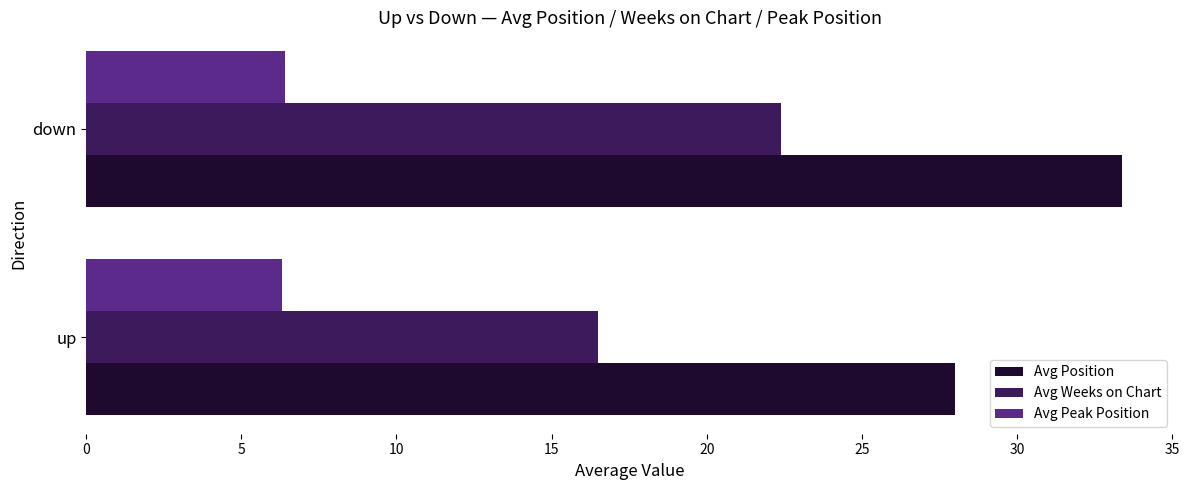

The value of Avg Position at down is 33.4. True or false?

True